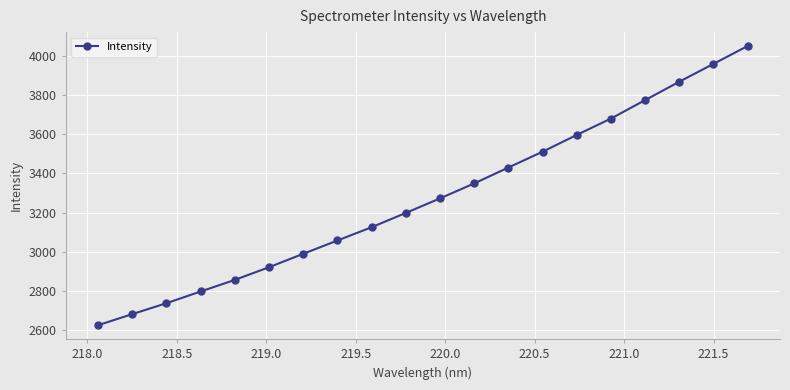

What is the value of the 7th point from the left?

2989.1